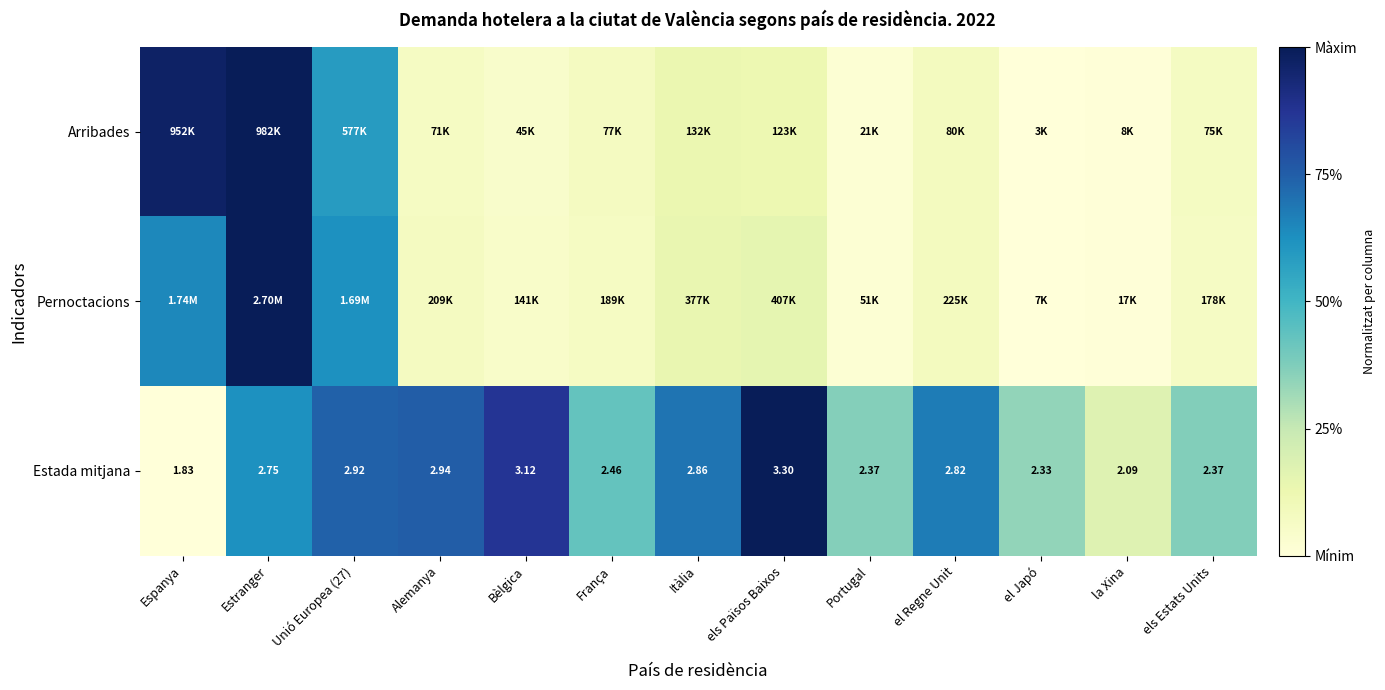

Which category has the highest value in the Estada mitjana series?

els Països Baixos